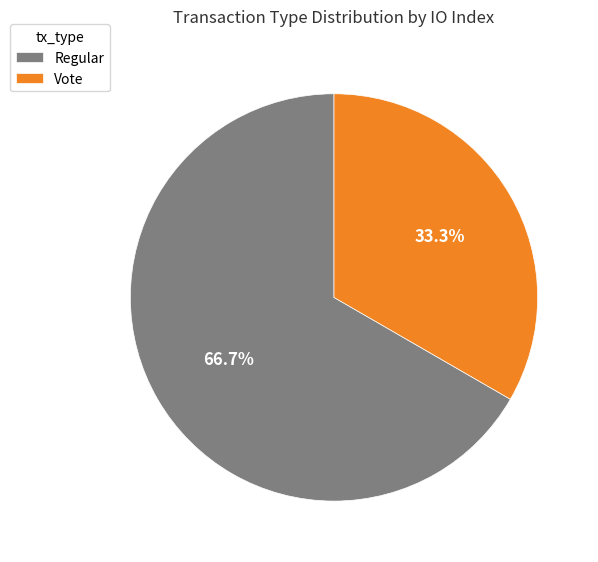

What percentage do Vote and Regular together represent?

100.0%